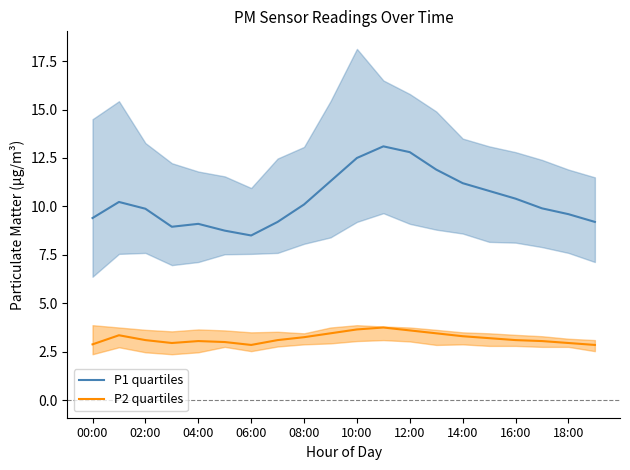

What is the highest value of the P2 quartiles series?

3.8